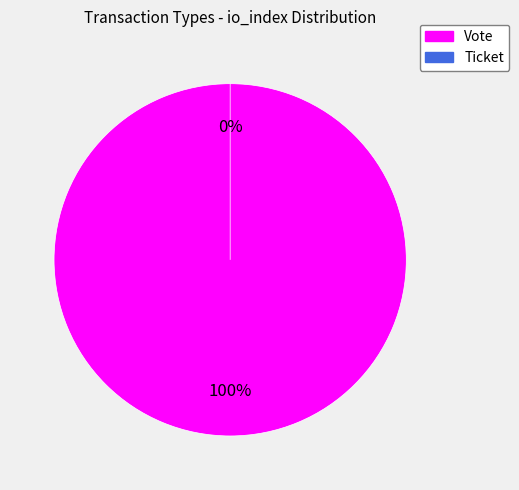

How many slices are in this pie chart?

2